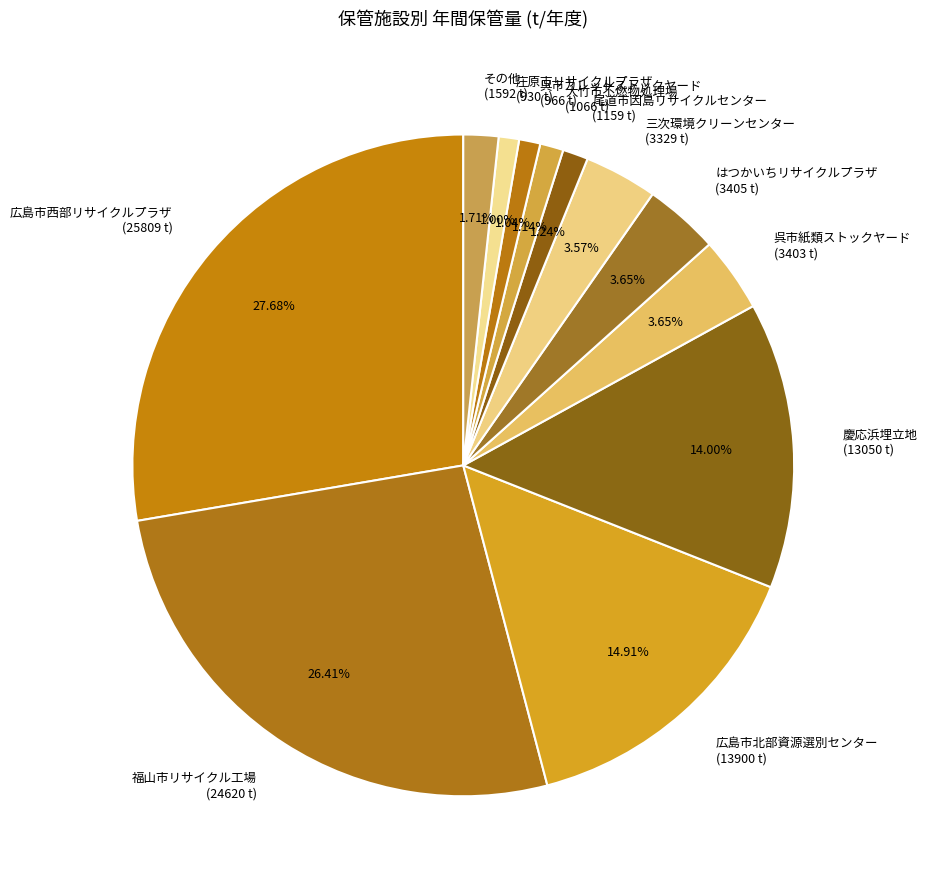

Is the sum of 尾道市因島リサイクルセンター (1159 t) and はつかいちリサイクルプラザ (3405 t) greater than half?

No